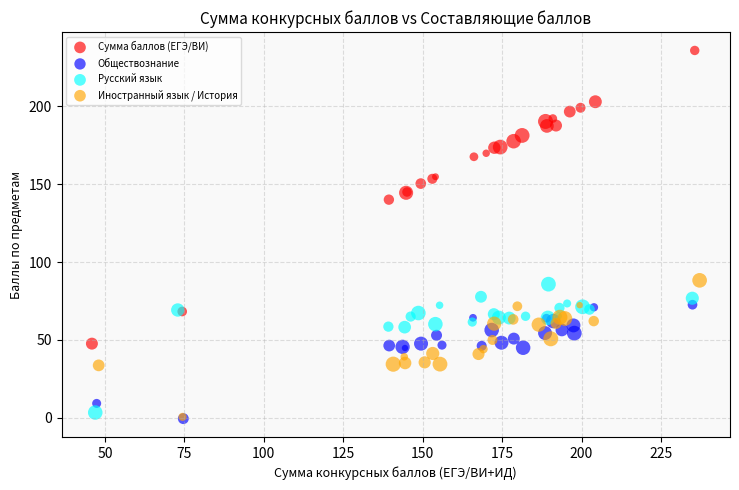

What are all the series names shown in the legend?

Сумма баллов (ЕГЭ/ВИ), Обществознание, Русский язык, Иностранный язык / История